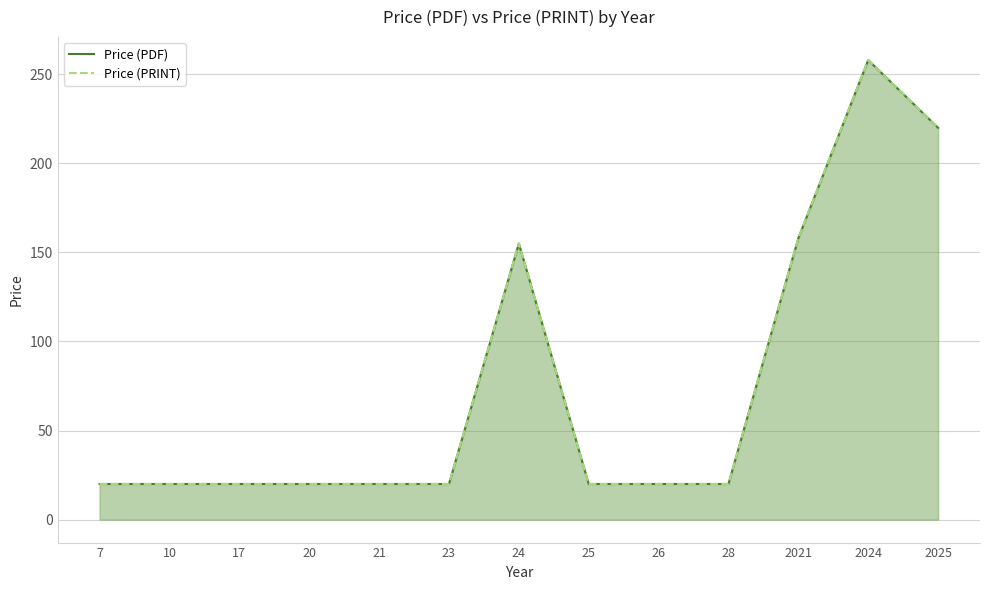

List the labels in order of Price (PDF) value, largest first.

2024, 2025, 2021, 24, 7, 10, 17, 20, 21, 23, 25, 26, 28